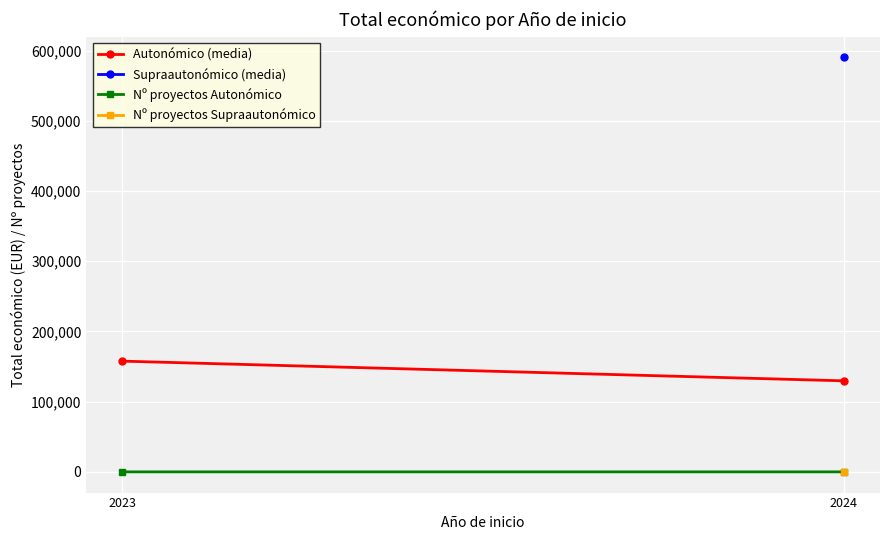

Is it true that Nº proyectos Autonómico equals 7.0 at 2024?

False